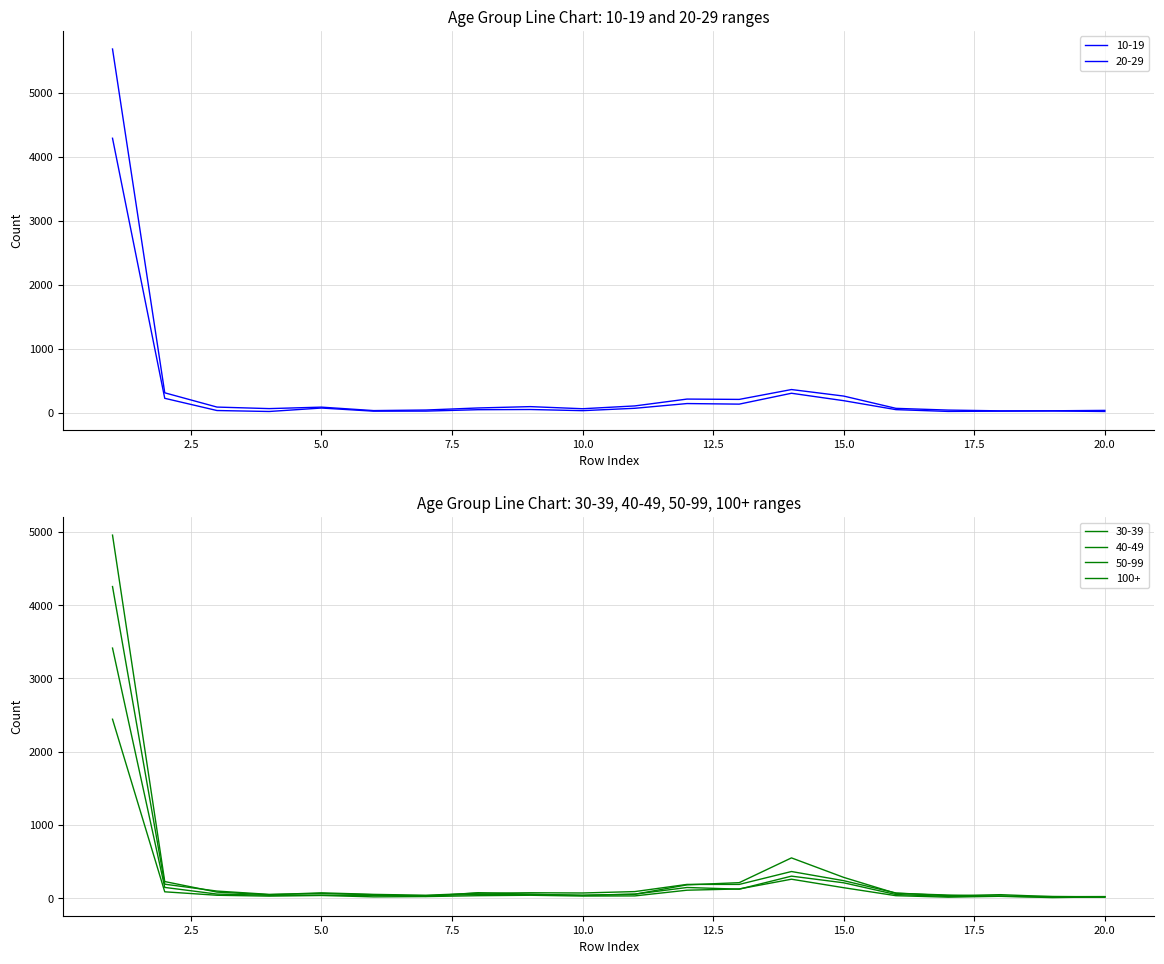

What is the difference between the second highest and second lowest values in the 40-49 series?

284